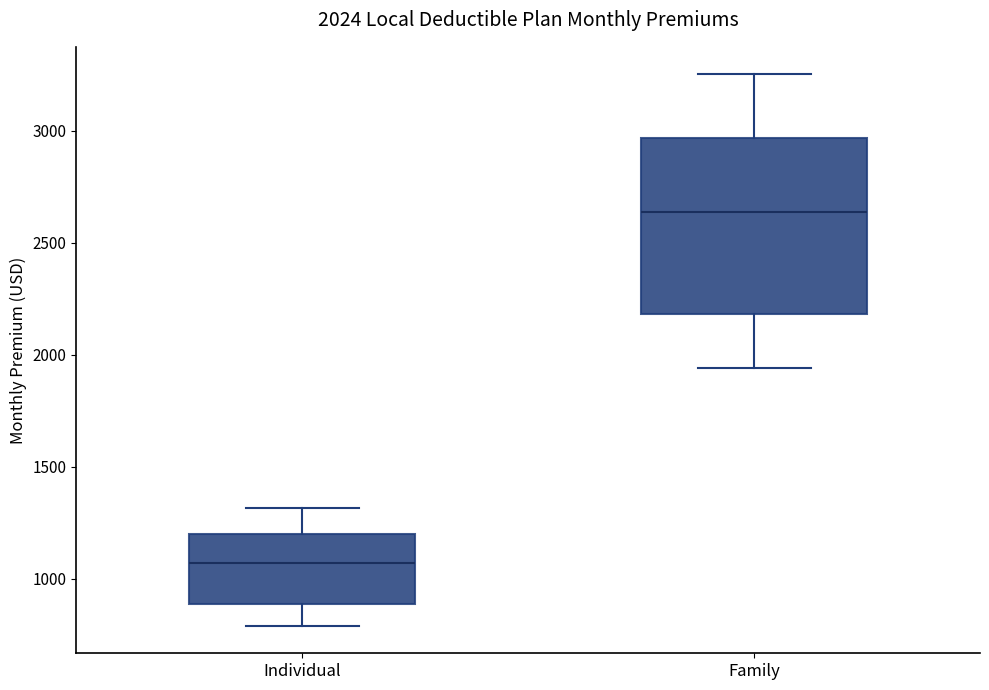

Which box is the tallest, from its lower edge to its upper edge?

Family